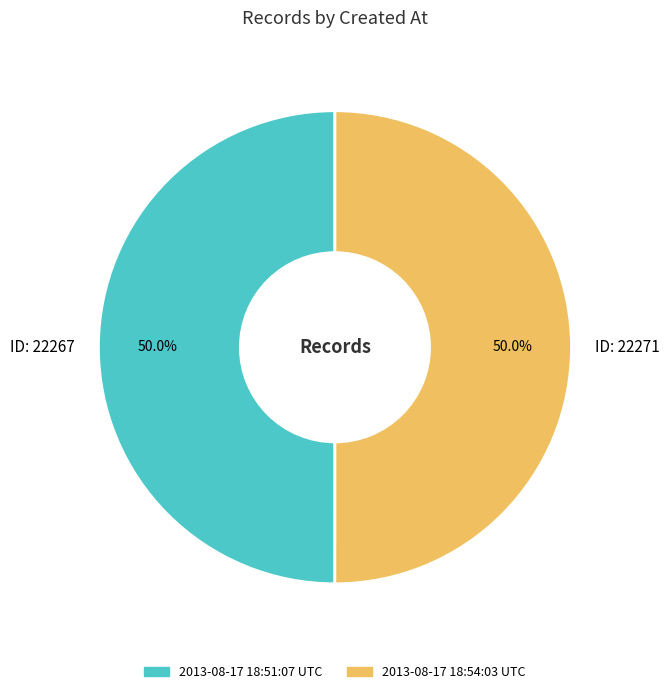

Count the number of slices in the pie.

2